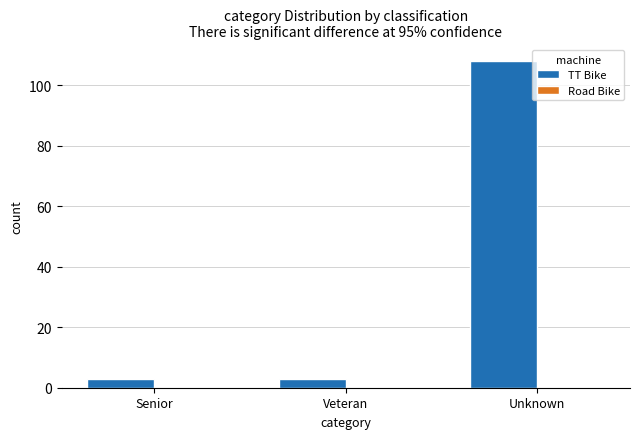

True or false: the data shows 3 at Veteran.

True